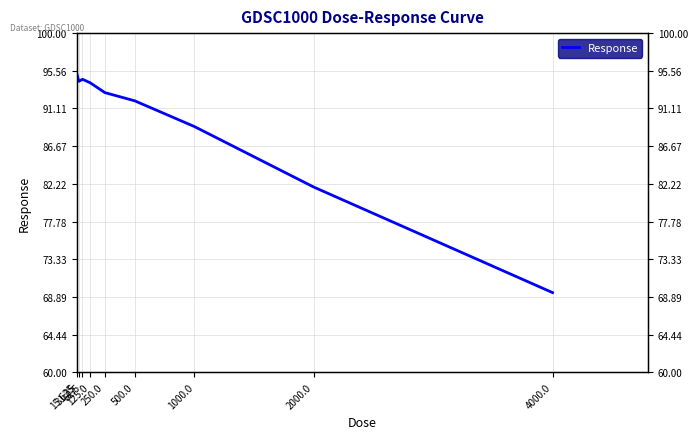

What is the label of the 9th point from the left?

4000.0